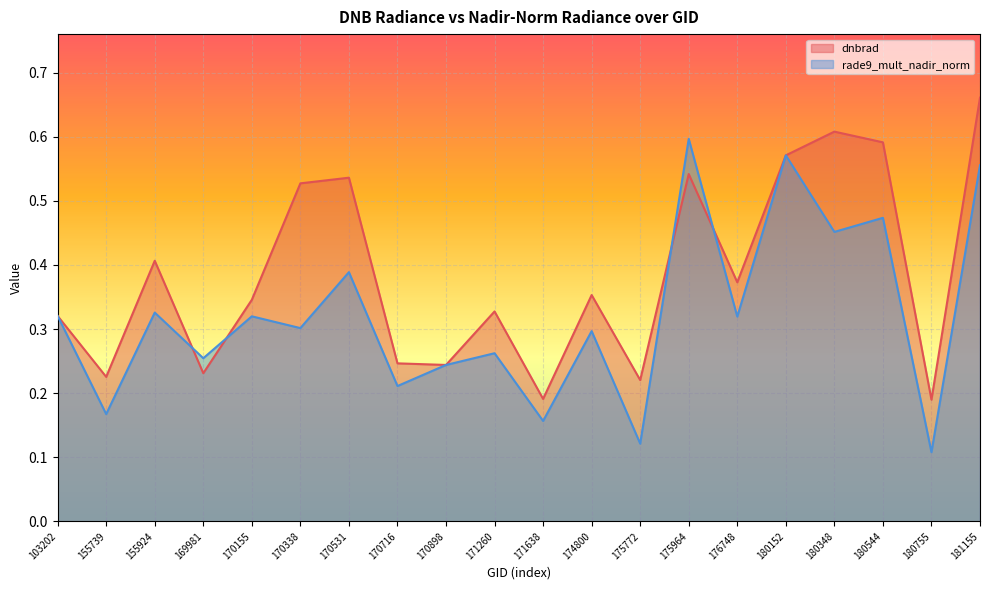

What is the sum of the dnbrad values at 171260 and 176748?

0.7